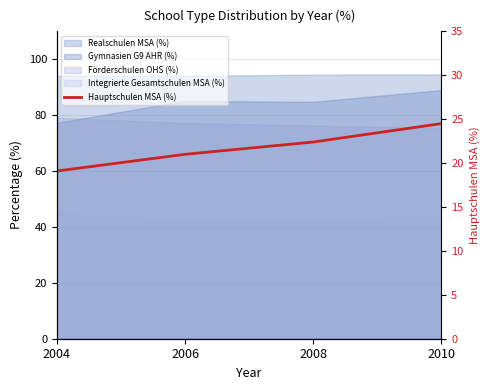

Reading left to right, what are all the values shown in this chart?

2004=19.1	2006=21.0	2008=22.4	2010=24.5